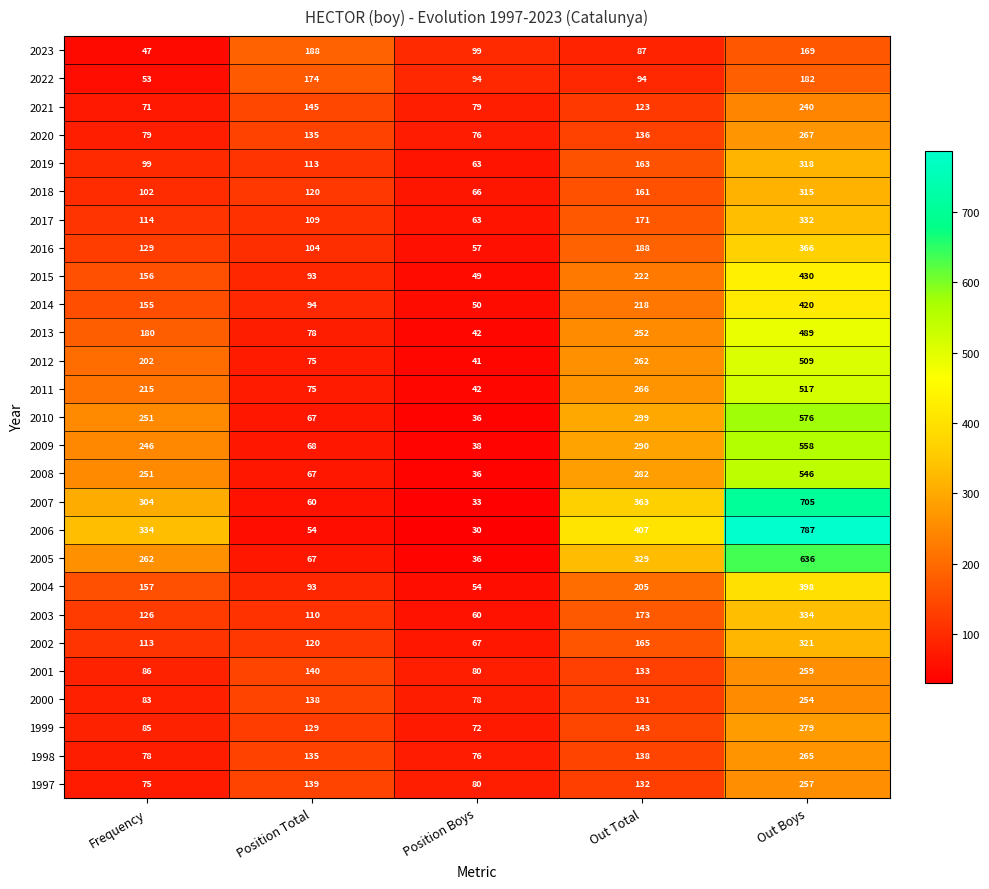

At which label is 2013 closest to 265?

Out Total